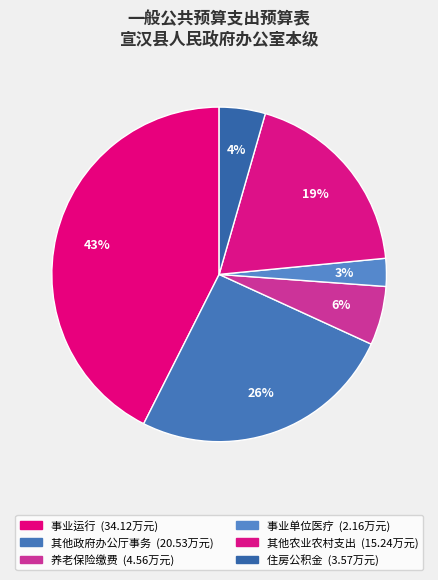

How many segments does this pie chart have?

6